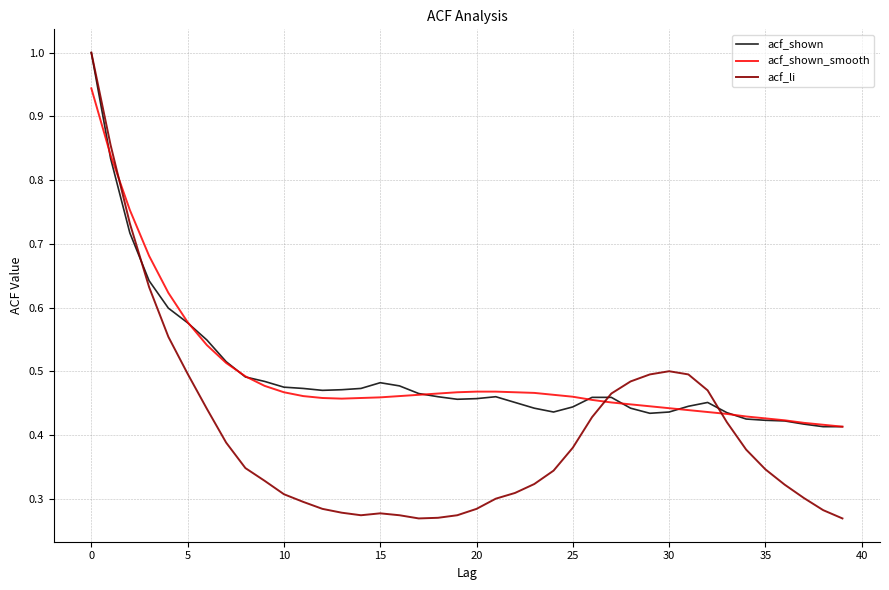

What is the maximum value shown in the chart?

1.0